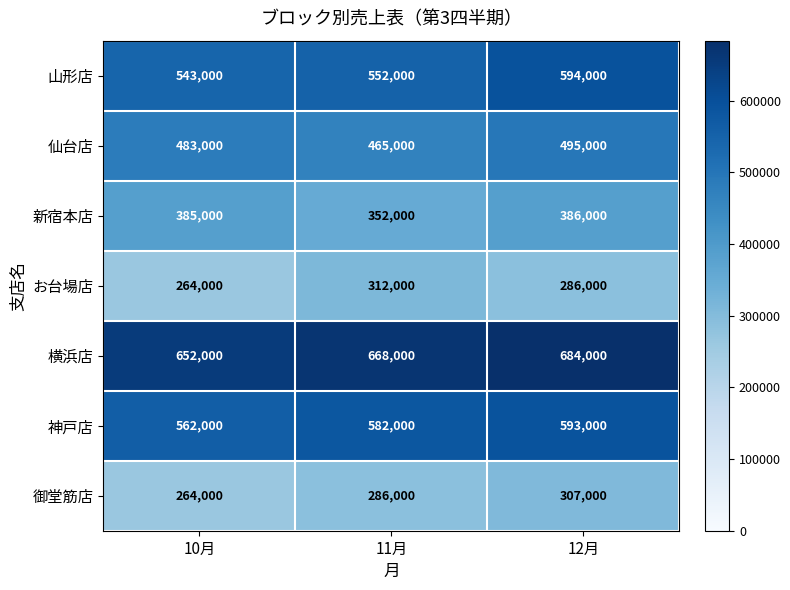

What is the smallest value displayed?

264000